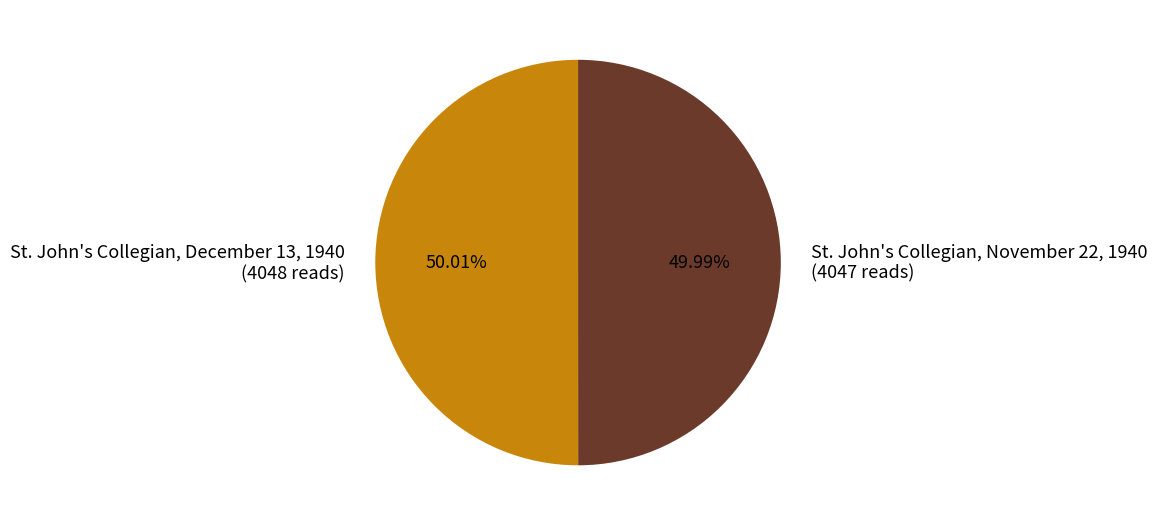

How many segments does this pie chart have?

2